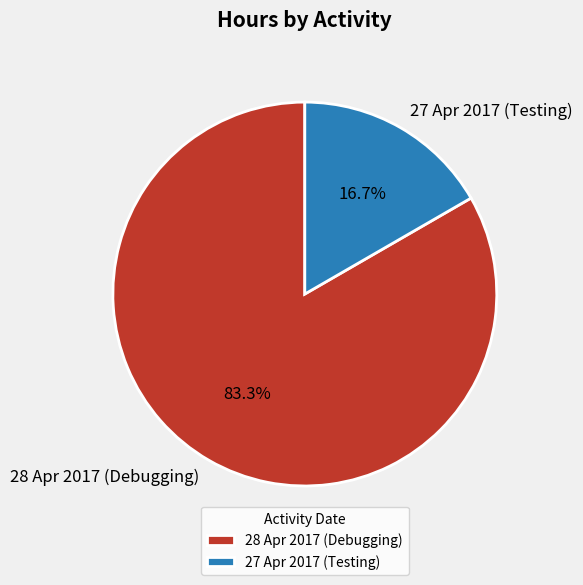

Combined, what portion of the pie is 27 Apr 2017 (Testing) and 28 Apr 2017 (Debugging)?

100.0%